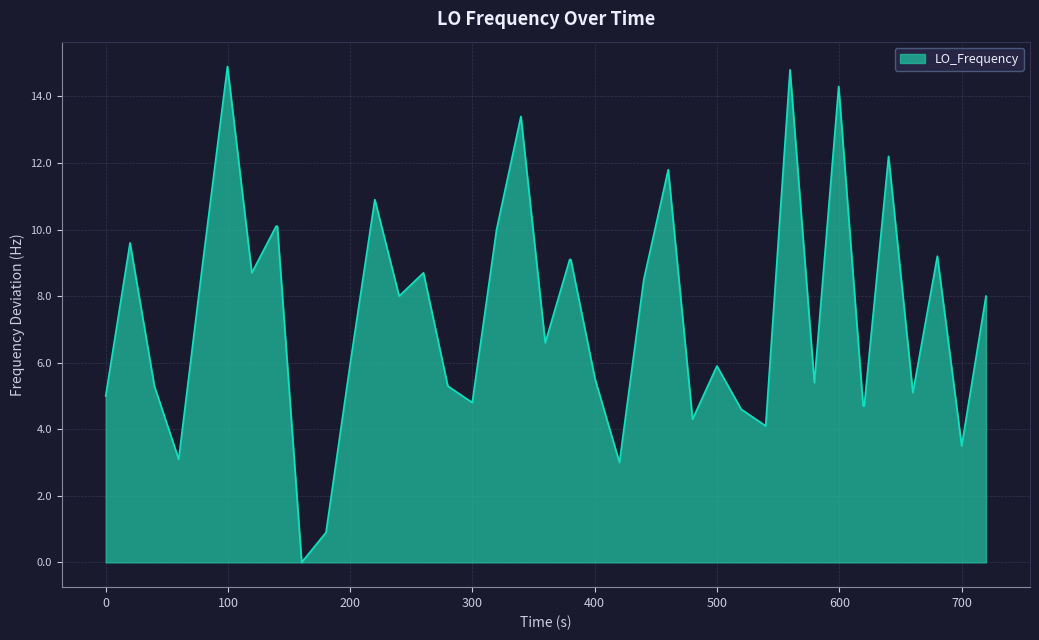

How many lines are shown in the chart?

1